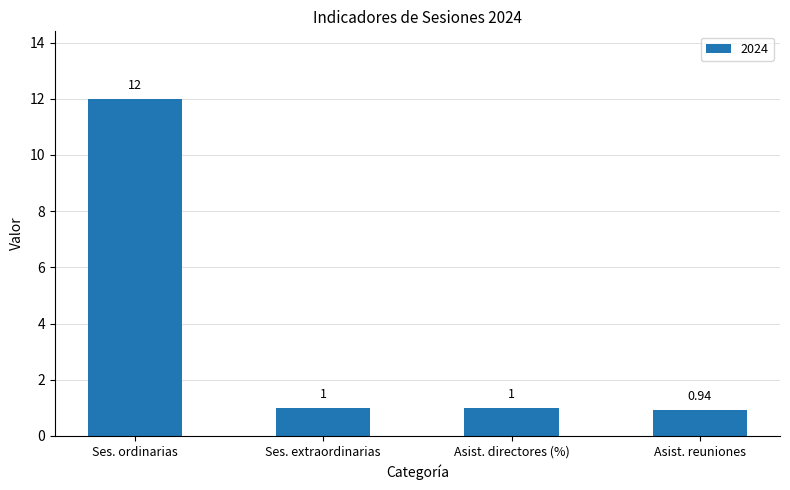

What is the sum of all values?

14.9